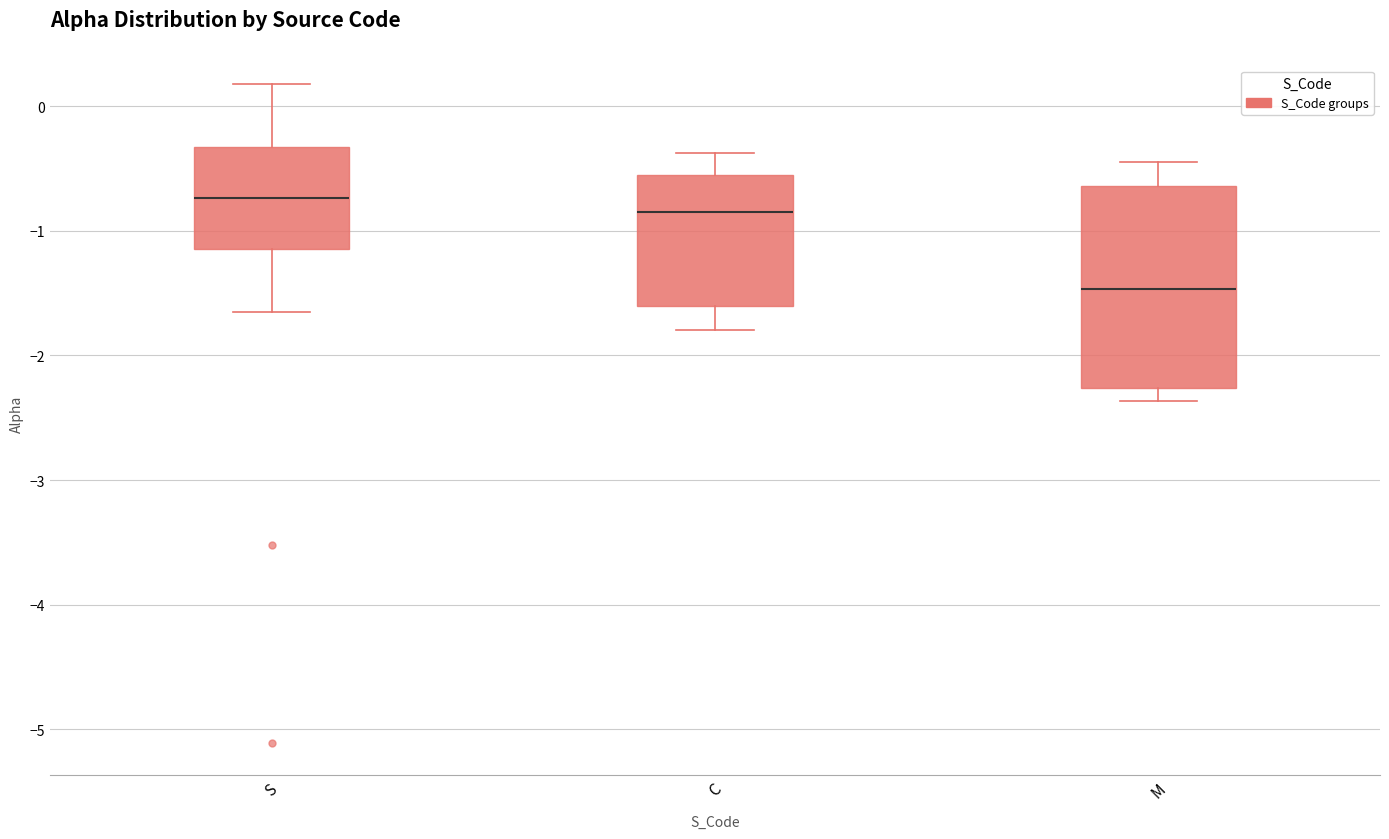

Reading left to right, read every box against the y-axis: the position of its median line, the range the box covers, and the ends of its whiskers. The values are not printed on the chart, so give them approximately, as read against the axis.

S: median -0.7, box -1.1 to -0.3, whiskers -1.6 to 0.2
C: median -0.8, box -1.6 to -0.6, whiskers -1.8 to -0.4
M: median -1.5, box -2.3 to -0.6, whiskers -2.4 to -0.4